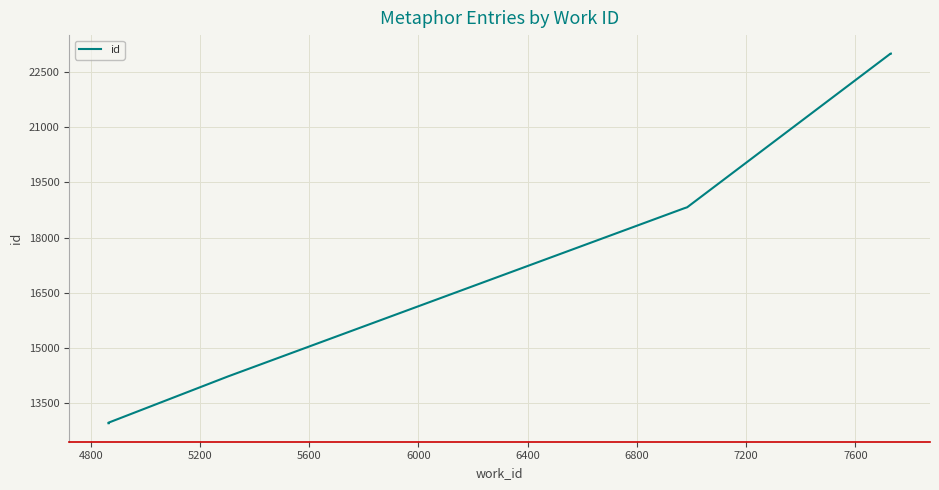

How many data points does each series have?

10